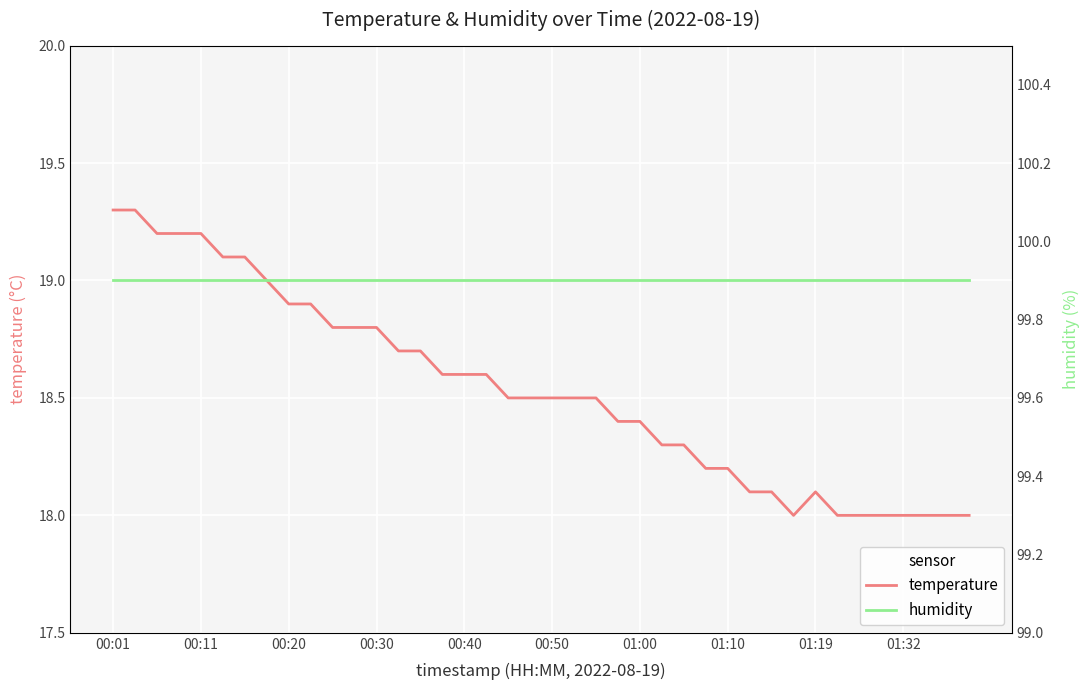

True or false: temperature and humidity intersect in this chart.

False